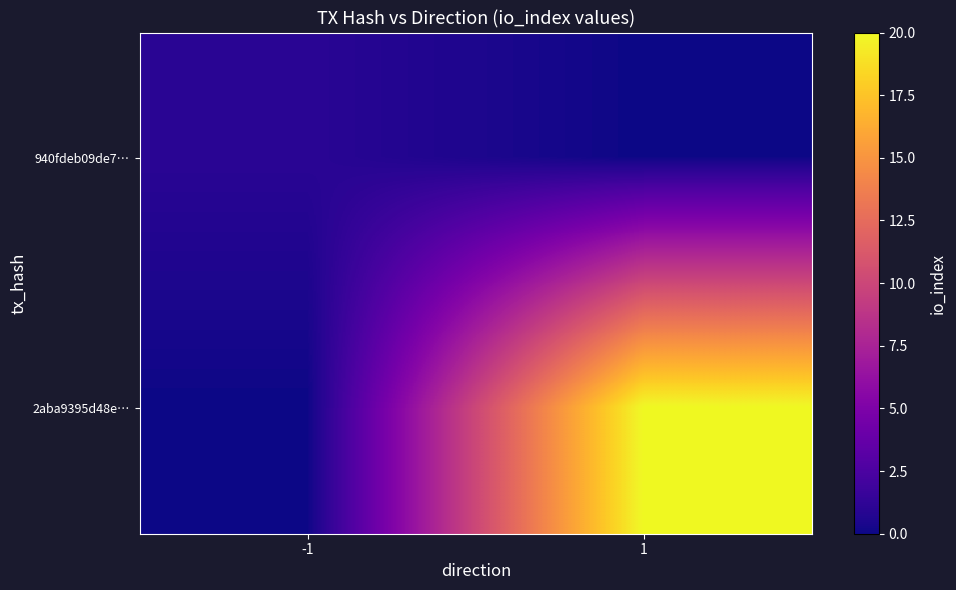

Which series has the largest total across all categories?

2aba9395d48e…